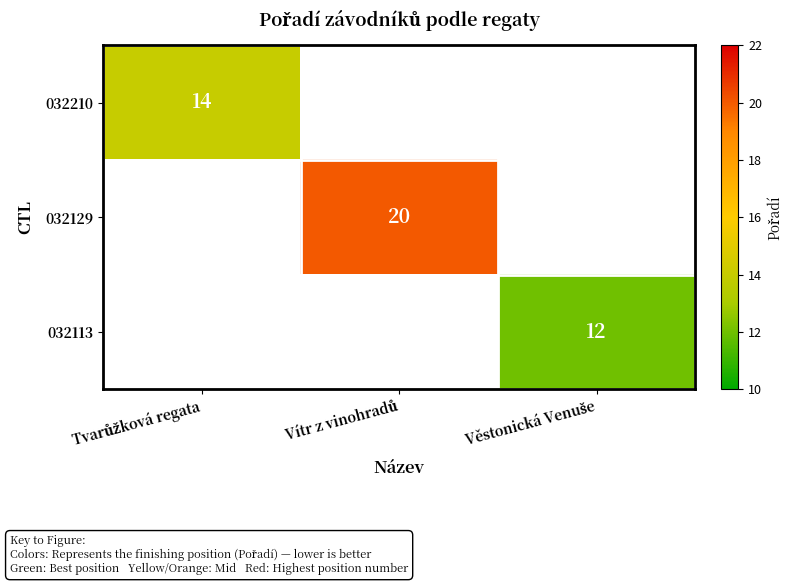

True or false: 032210 has a value of 14.0 at Tvarůžková regata.

True